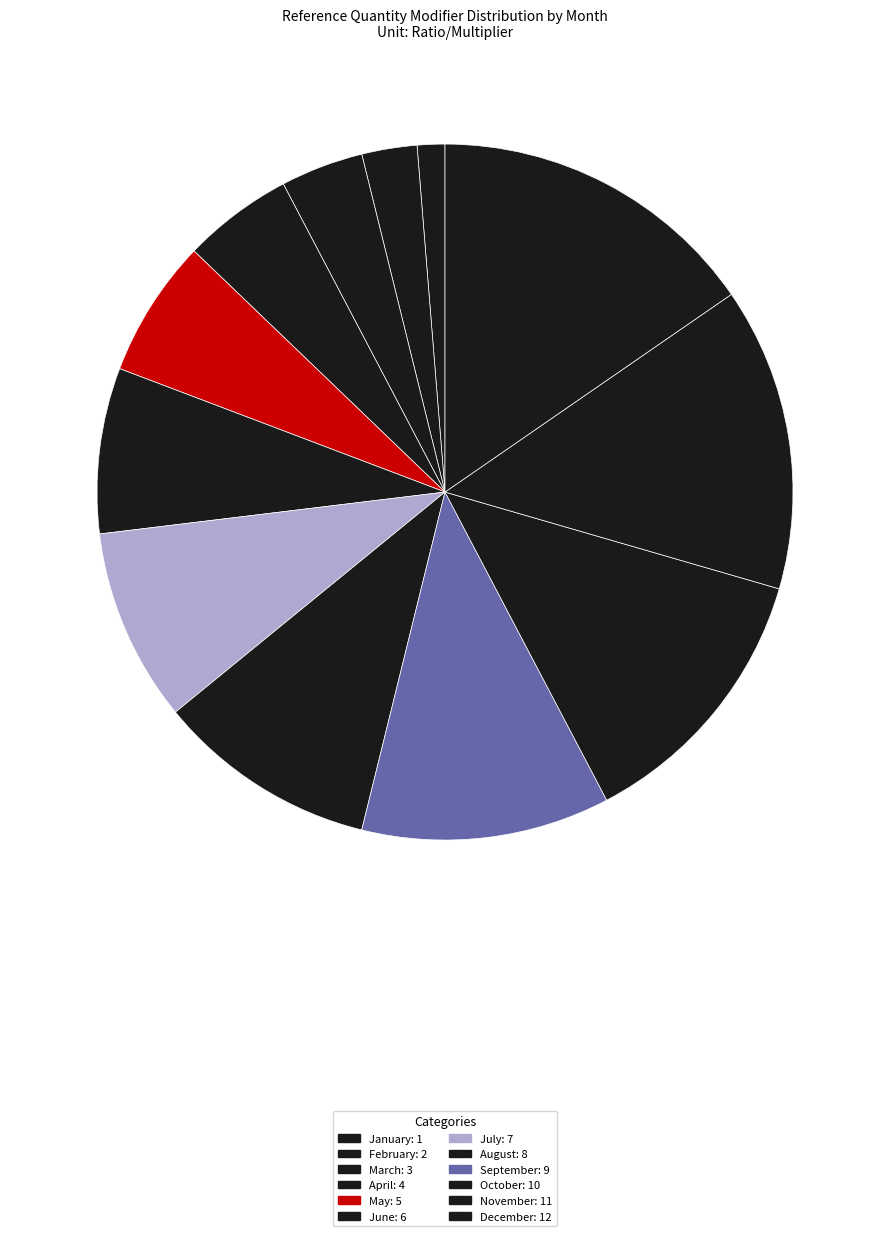

To the nearest percent, what is the average slice percentage?

8%